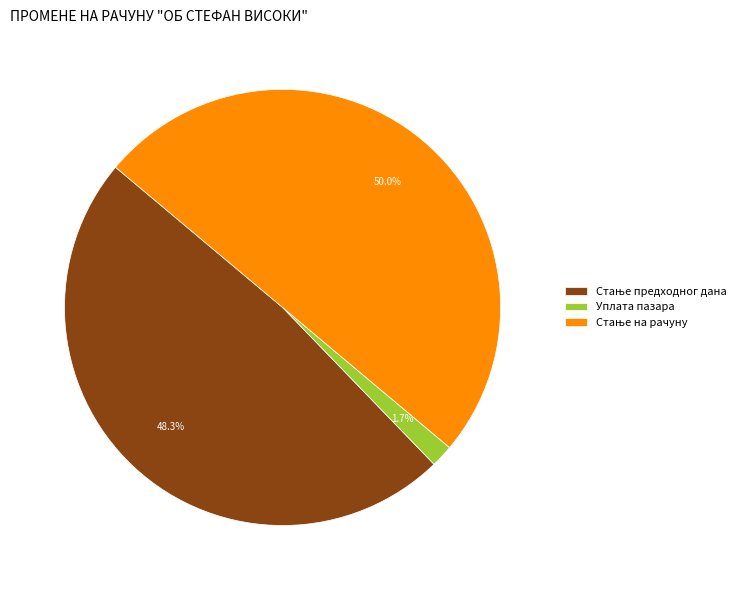

What is the smallest slice in the pie chart?

Уплата пазара